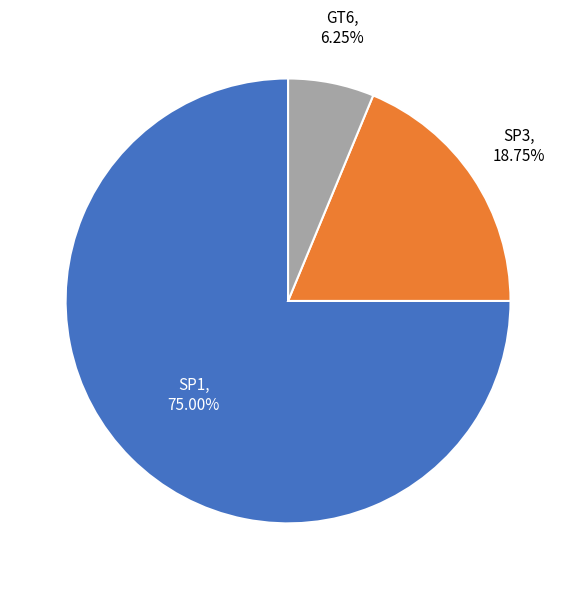

To the nearest percent, what is the difference between the largest and smallest slice percentages?

69%